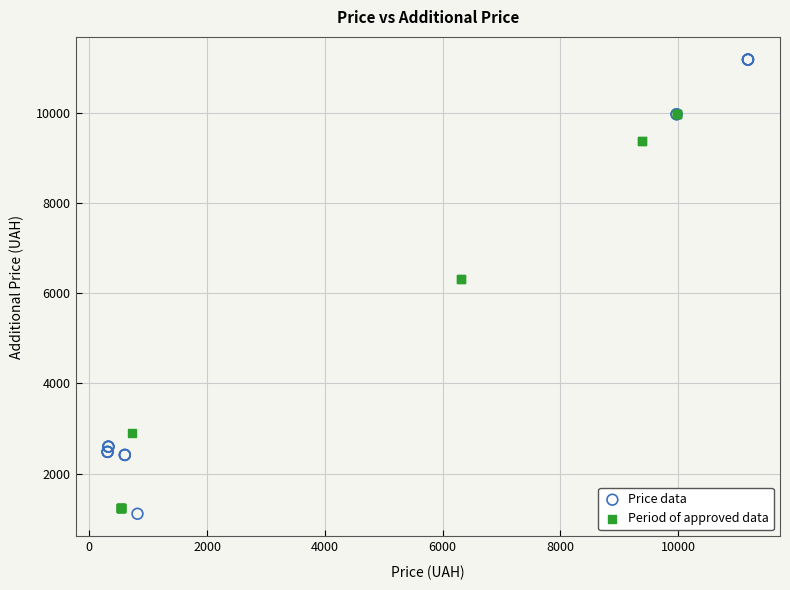

Which series has the widest spread of Y values?

Price data